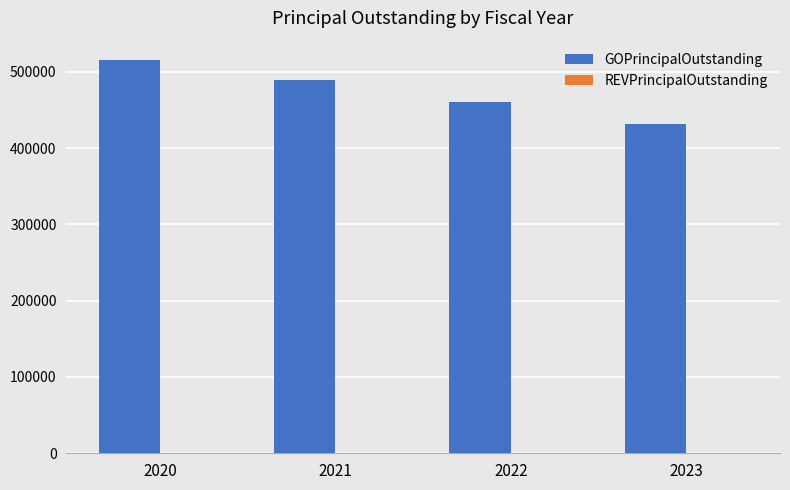

Approximately how many times larger is the value at 2022 compared to 2023?

1.1